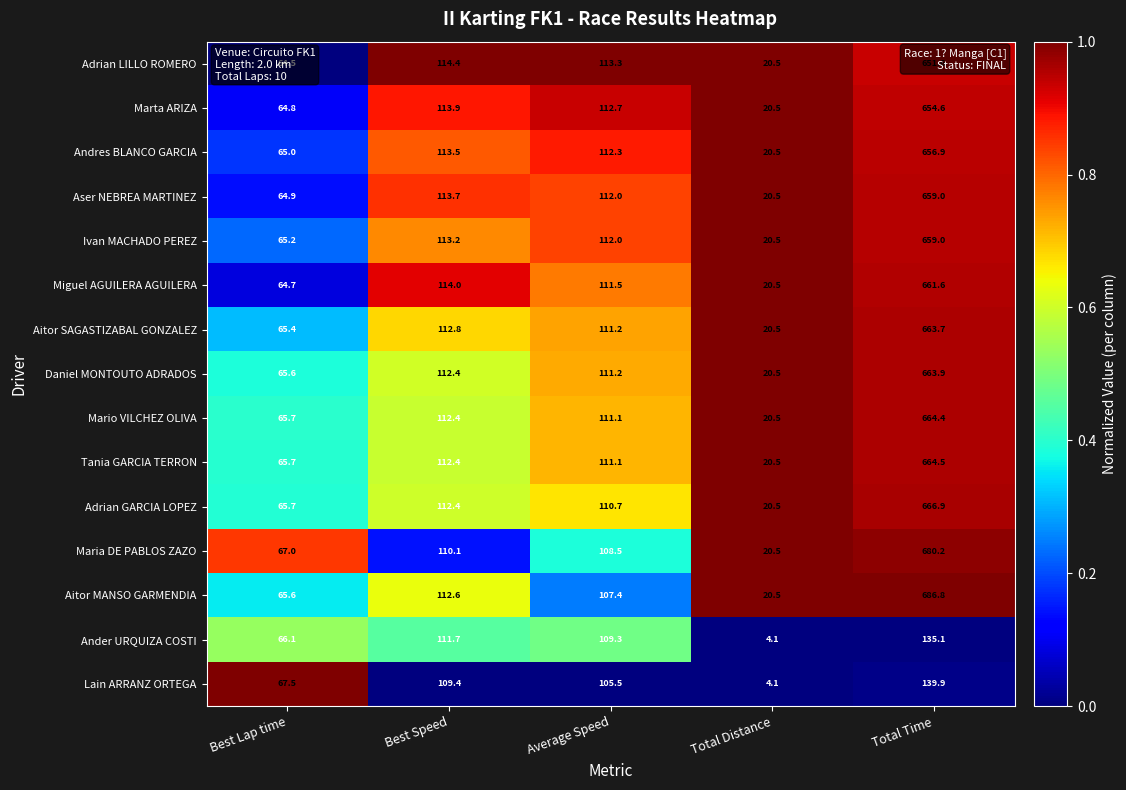

Read the Marta ARIZA value at Average Speed.

112.7